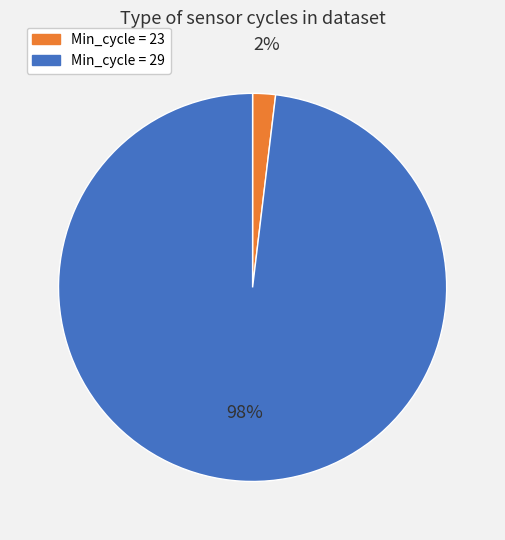

Which slice is the largest?

Min_cycle = 29